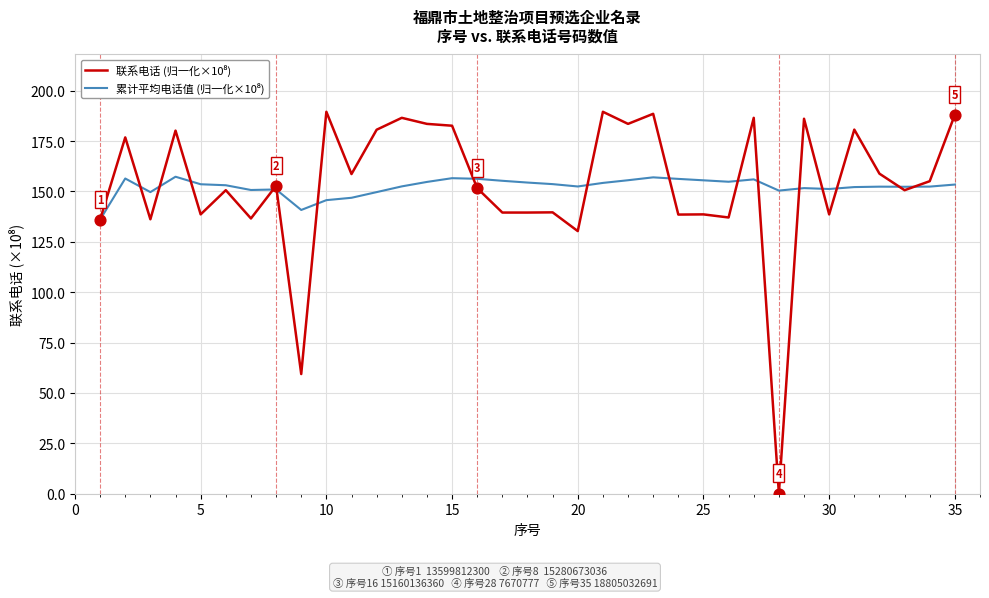

What is the maximum value shown in the chart?

189.5